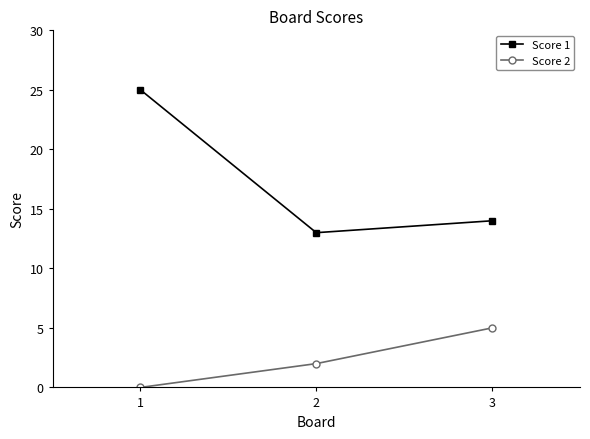

What is the value of the Score 2 point at the 2nd from the left?

2